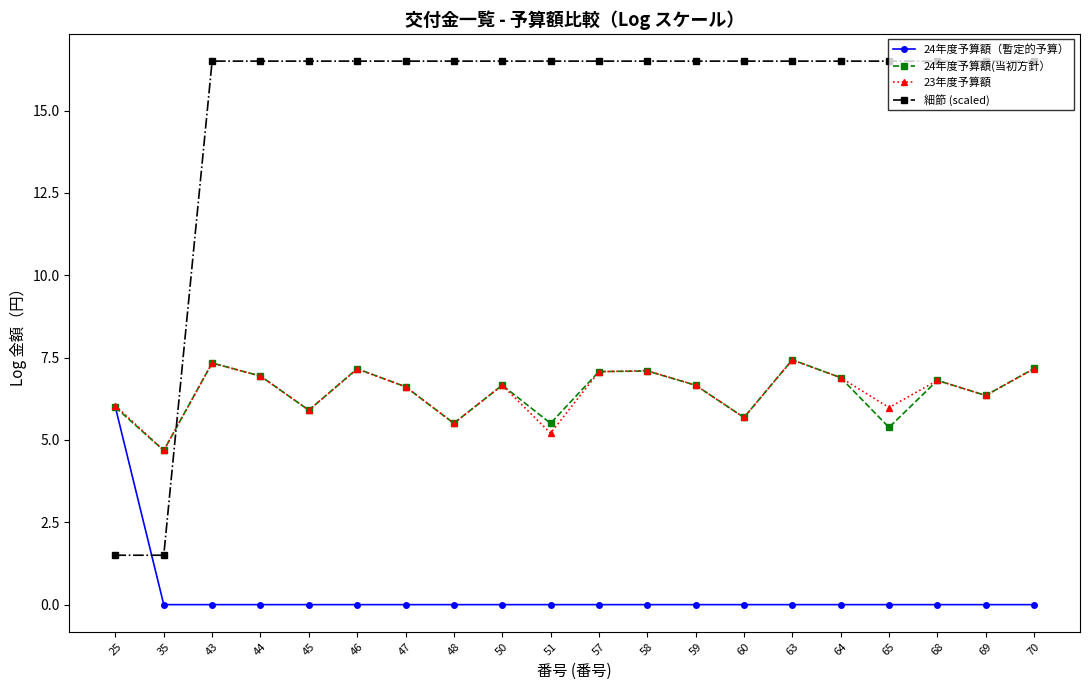

Is this an area chart (filled region under the line)?

No